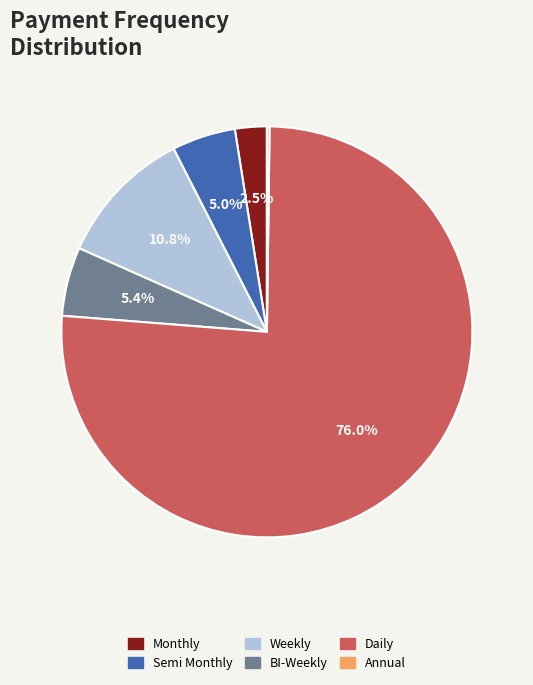

Combined, what portion of the pie is Daily and BI-Weekly?

81.5%